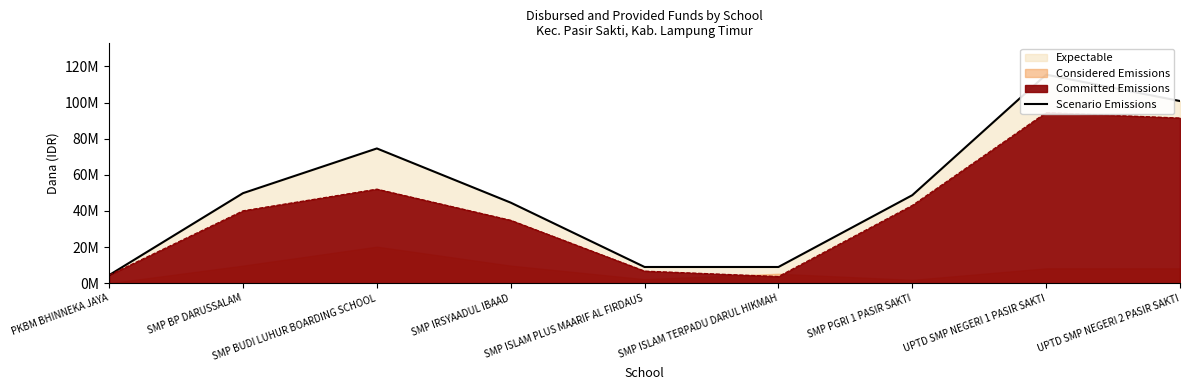

At which category does the data reach its first local peak?

SMP BUDI LUHUR BOARDING SCHOOL